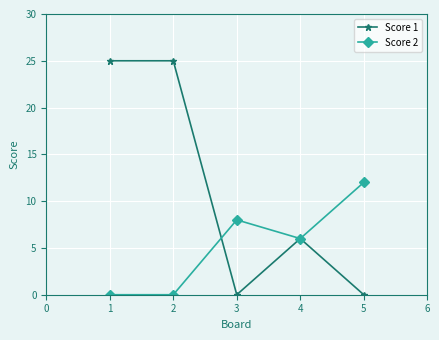

True or false: Score 2 and Score 1 cross at least once.

True